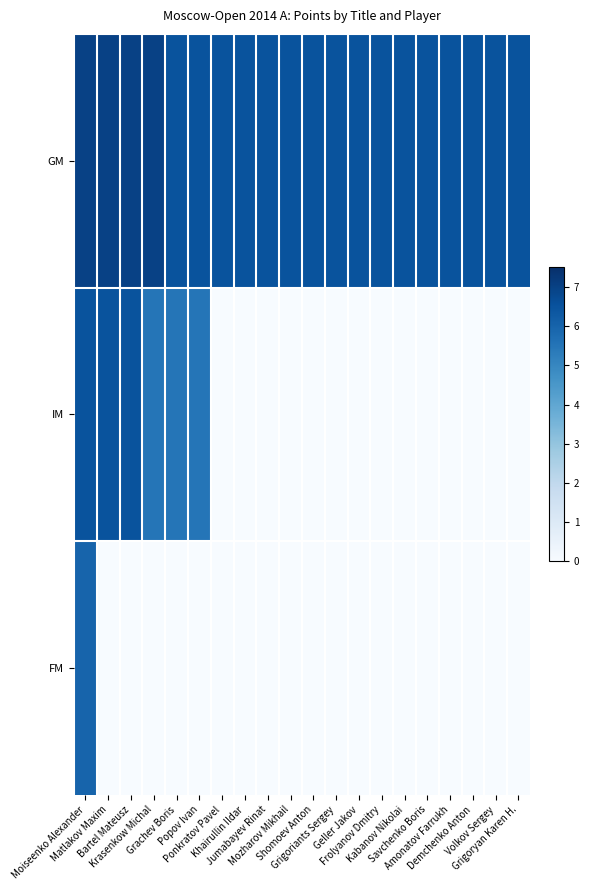

Rank the series by their average value, from highest to lowest.

GM, IM, FM